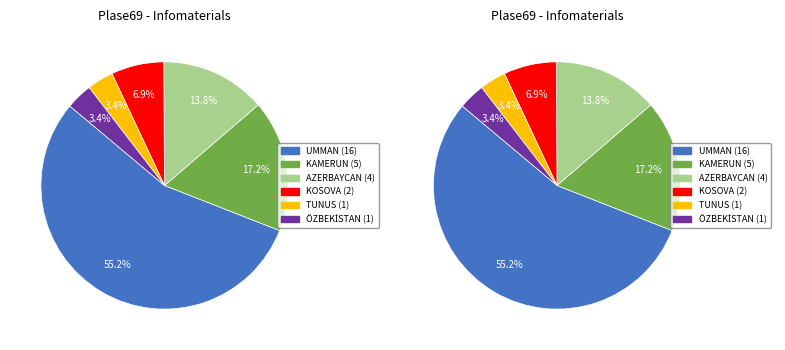

What portion of the pie excludes ÖZBEKİSTAN?

96.6%